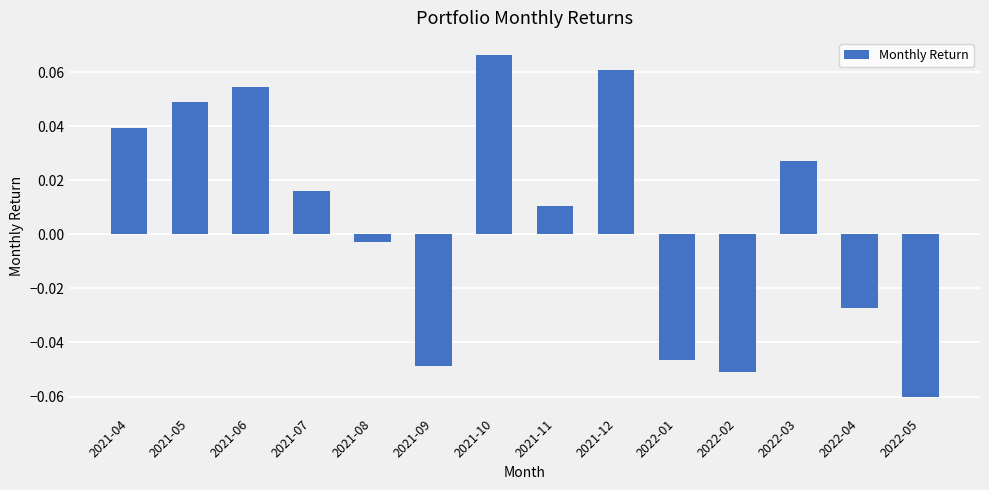

Which label corresponds to the largest value in the chart?

2021-10